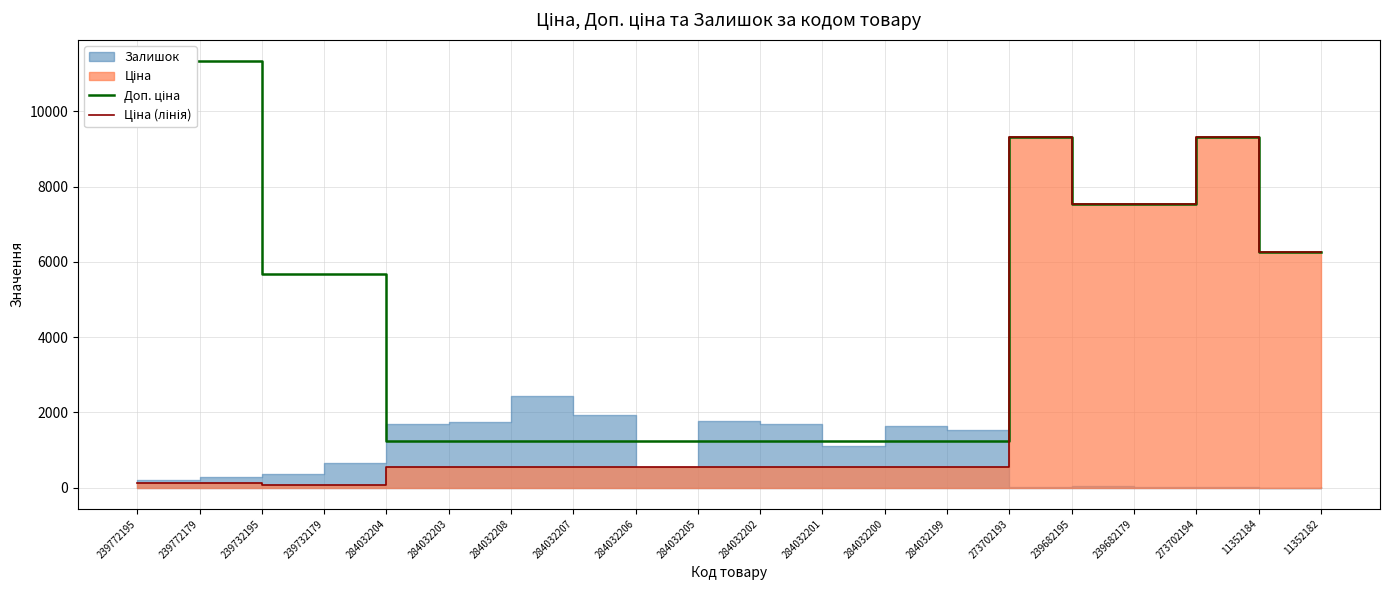

True or false: Доп. ціна has a value of 2071.2 at 284032206.

False